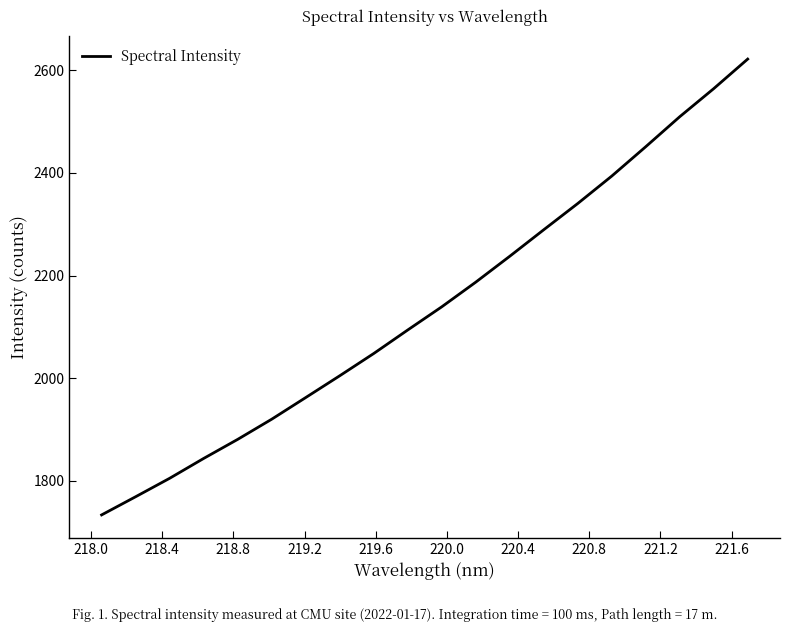

What is the greatest value displayed?

2622.0